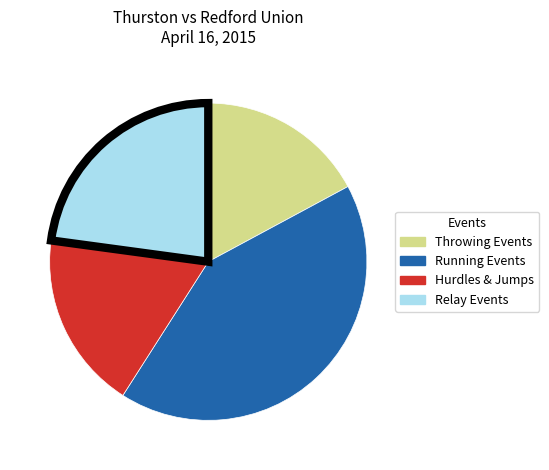

Does any single category account for the majority?

No